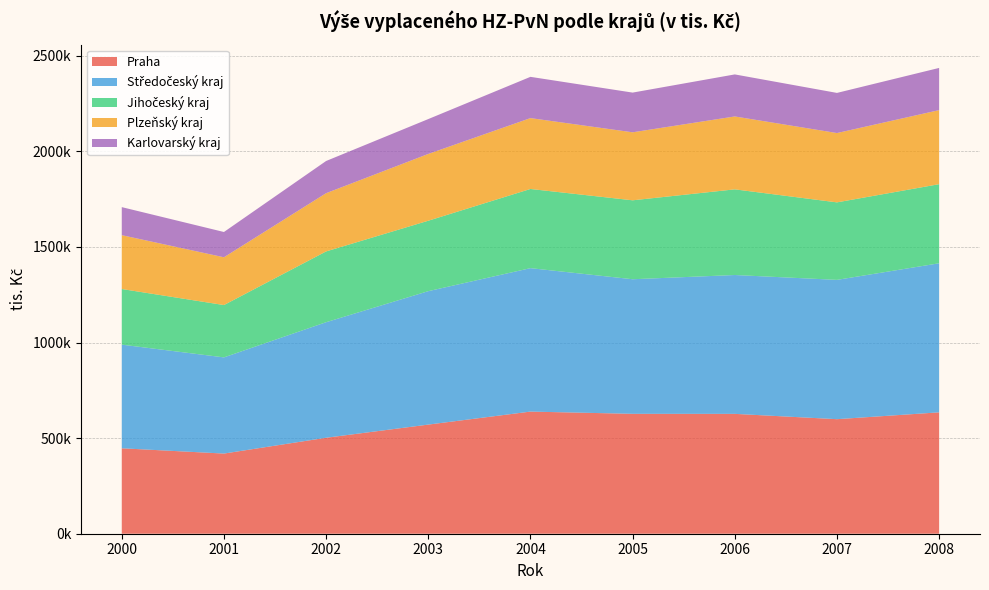

Reading right to left, transcribe all the data shown in this chart.

Praha: 634917	599151	626932	627177	638840	570831	502004	419287	446910
Středočeský kraj: 779723	728677	726286	703929	750292	697945	604364	503084	542079
Jihočeský kraj: 413705	405368	448078	412886	414154	368424	370247	273728	290980
Plzeňský kraj: 387370	362597	381317	355680	370685	349347	304627	249878	281678
Karlovarský kraj: 220699	209923	219881	207688	215804	182388	168397	132227	146673